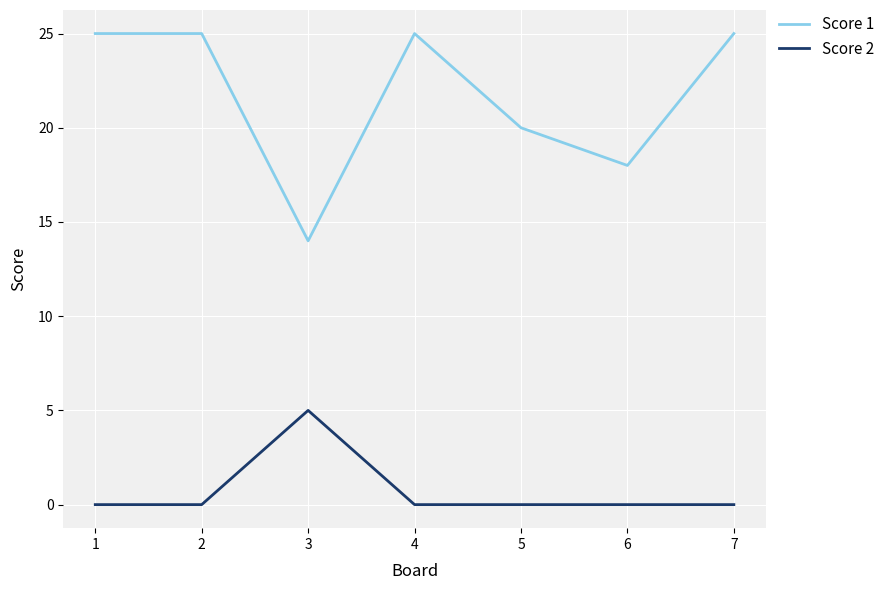

What is the difference between the highest and lowest values at 1?

25